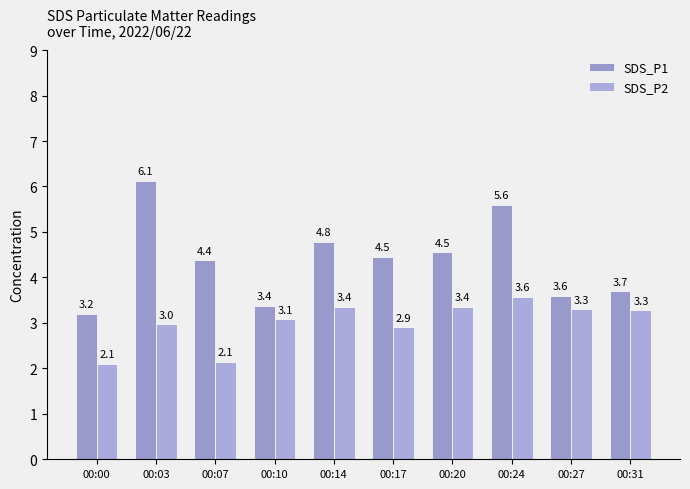

Which series has the largest range (max minus min)?

SDS_P1